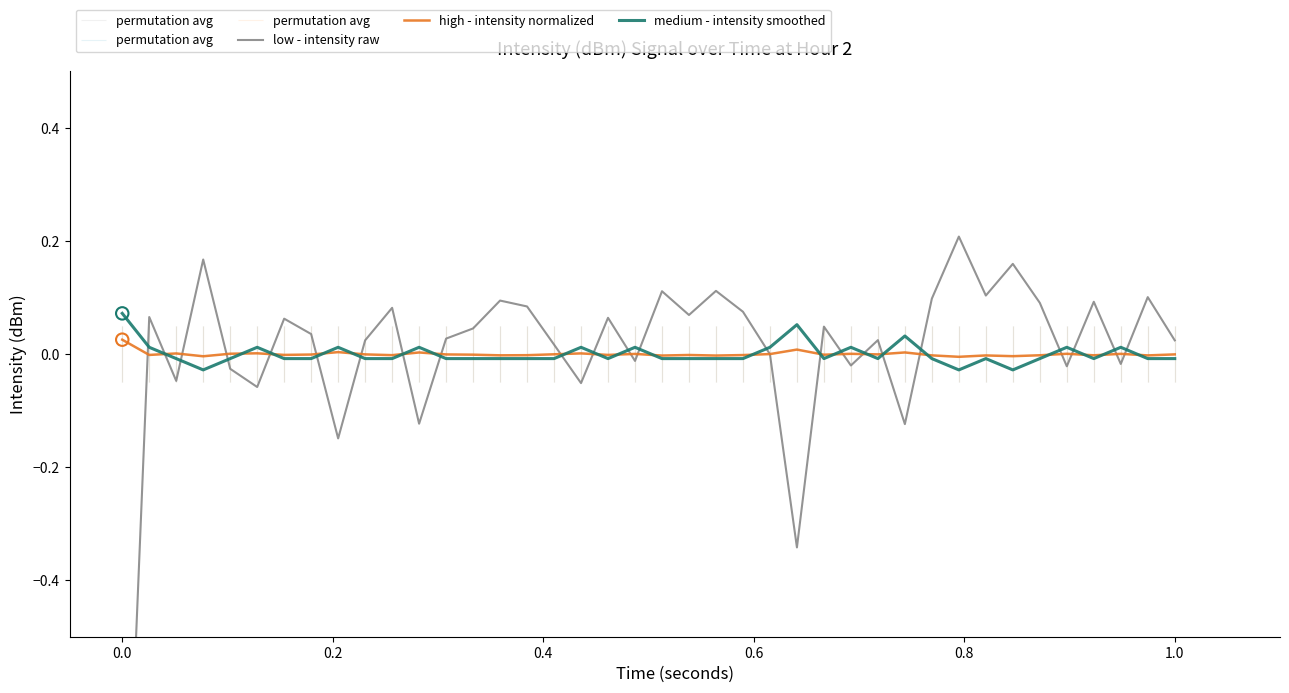

What are all the series names shown in the legend?

low - intensity raw, high - intensity normalized, medium - intensity smoothed